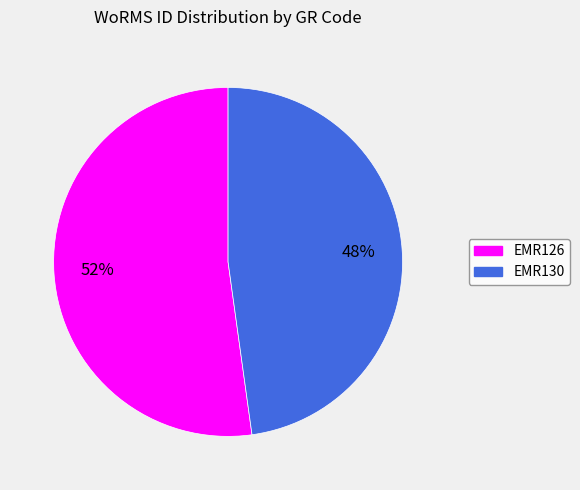

Rank the categories by value from highest to lowest.

EMR126, EMR130